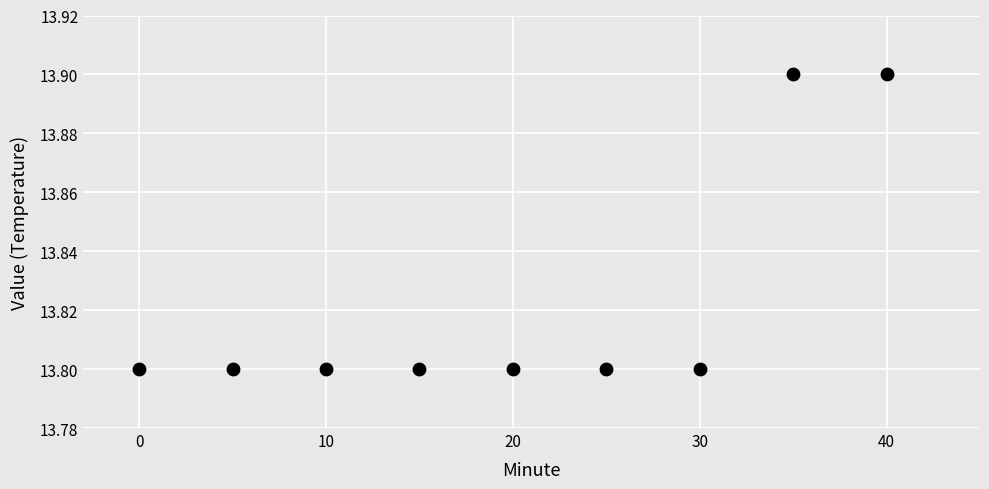

What is the average Y value?

13.8